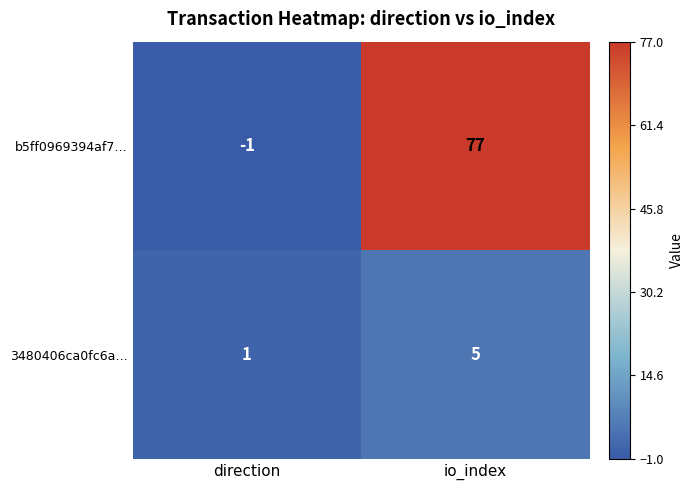

List the labels in order of b5ff0969394af7… value, largest first.

io_index, direction